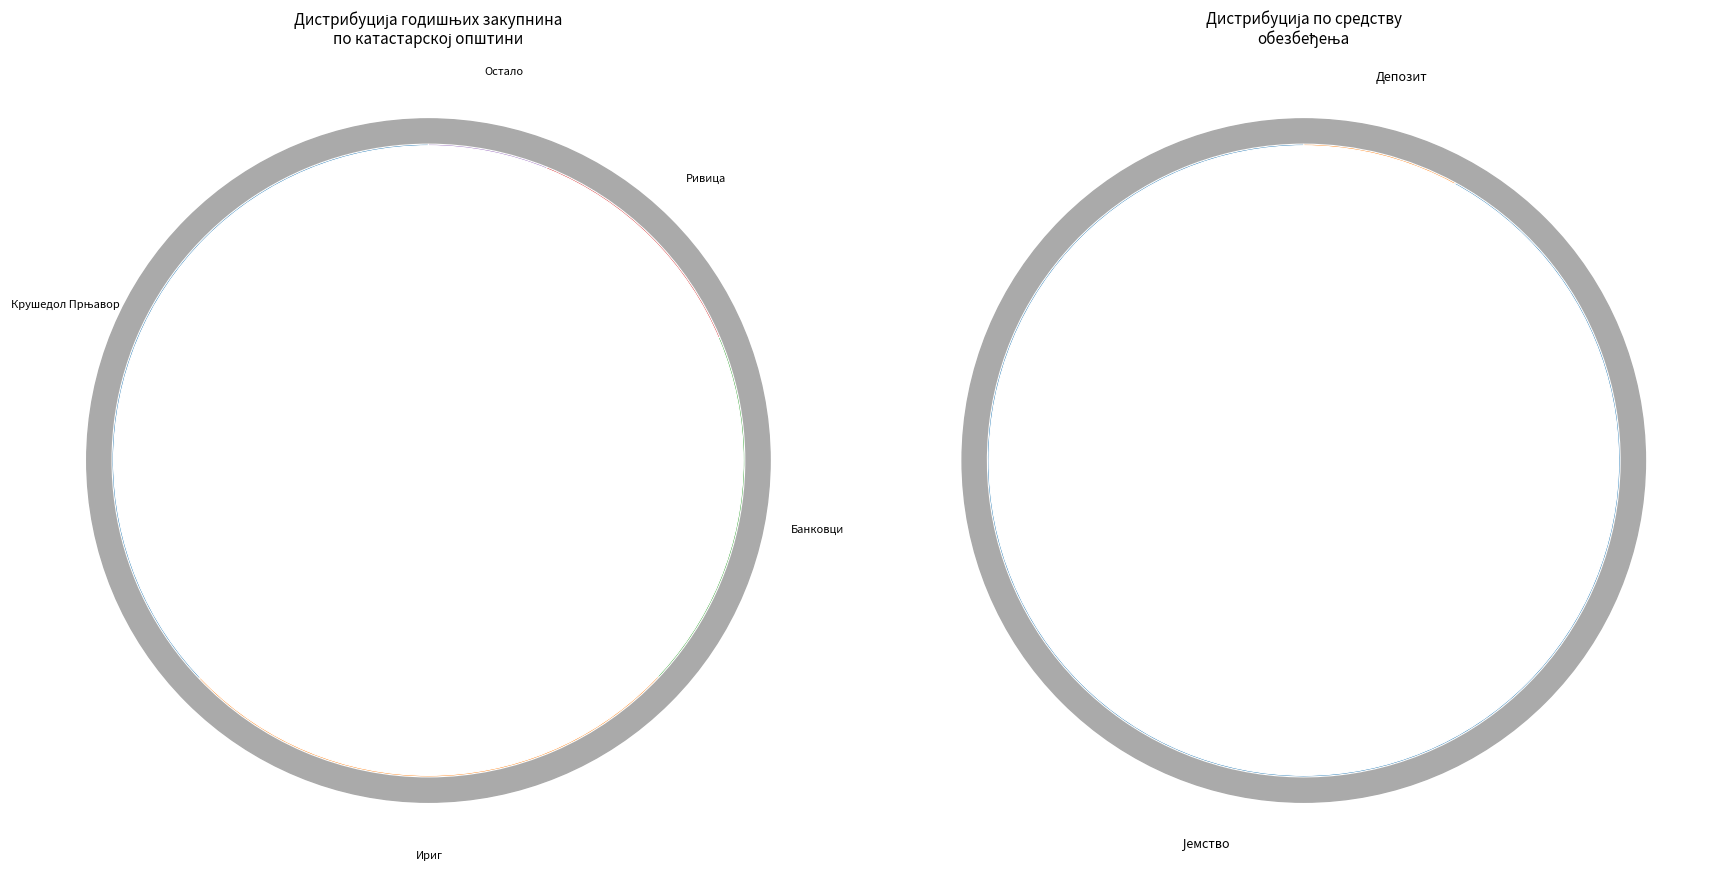

How many segments does this pie chart have?

39